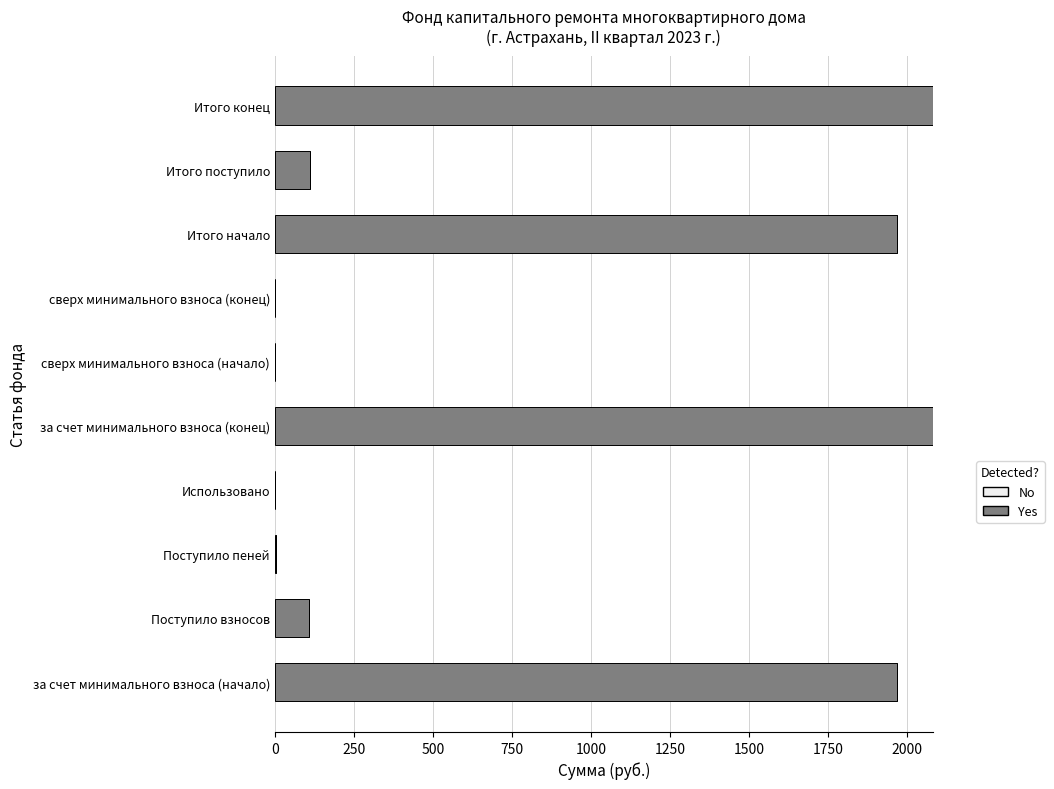

What is the change in value from сверх минимального взноса (начало) to Итого конец?

+2081.1